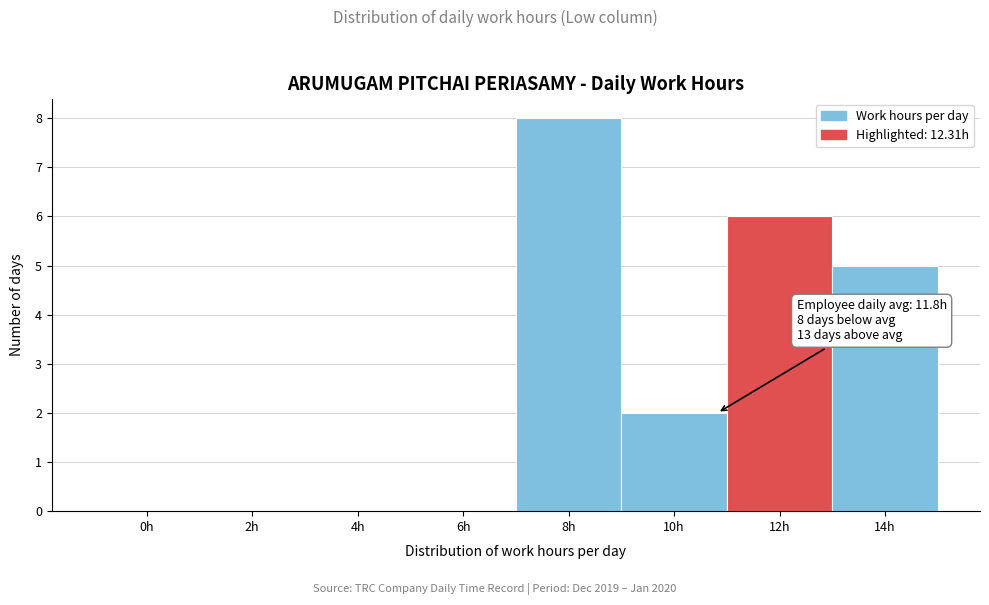

Reading left to right, transcribe all the data shown in this chart.

0h=0	2h=0	4h=0	6h=0	8h=8	10h=2	12h=6	14h=5